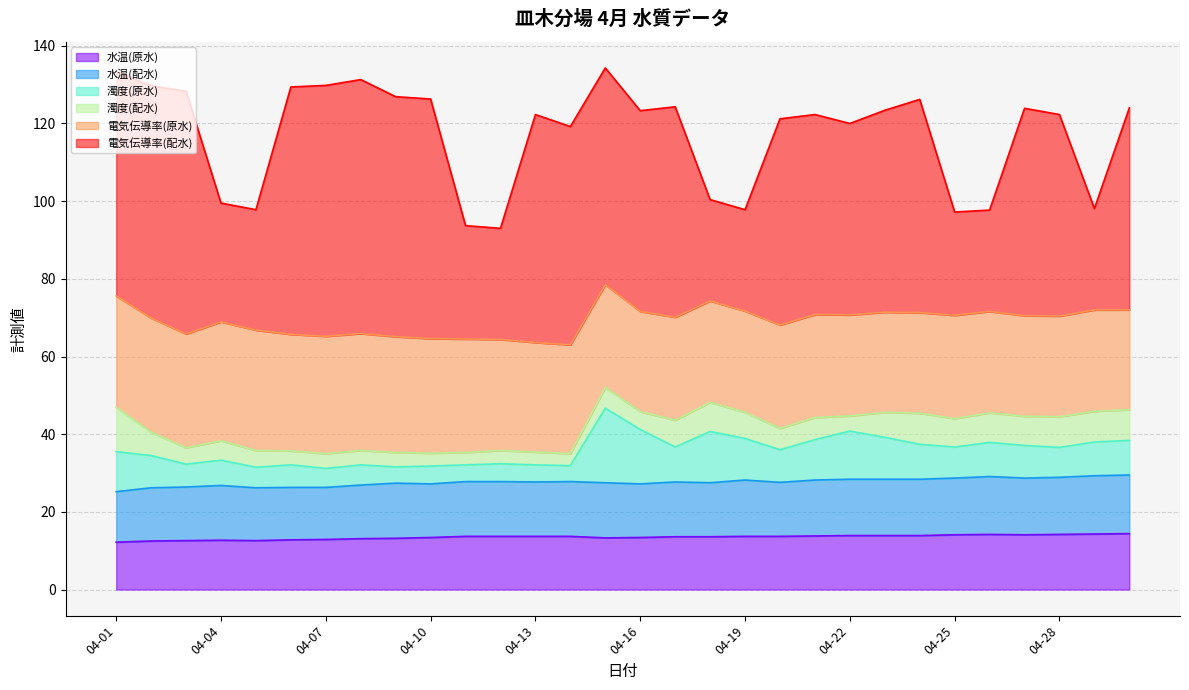

In 濁度(原水), how many points are higher than both neighbors (excluding endpoints)?

9